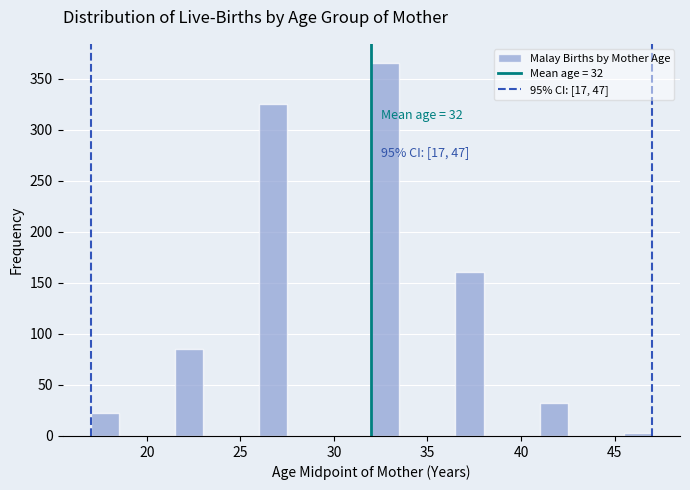

Around what value on the x-axis is the tallest bar? Give the approximate position of its centre, as read against the axis.

33.0